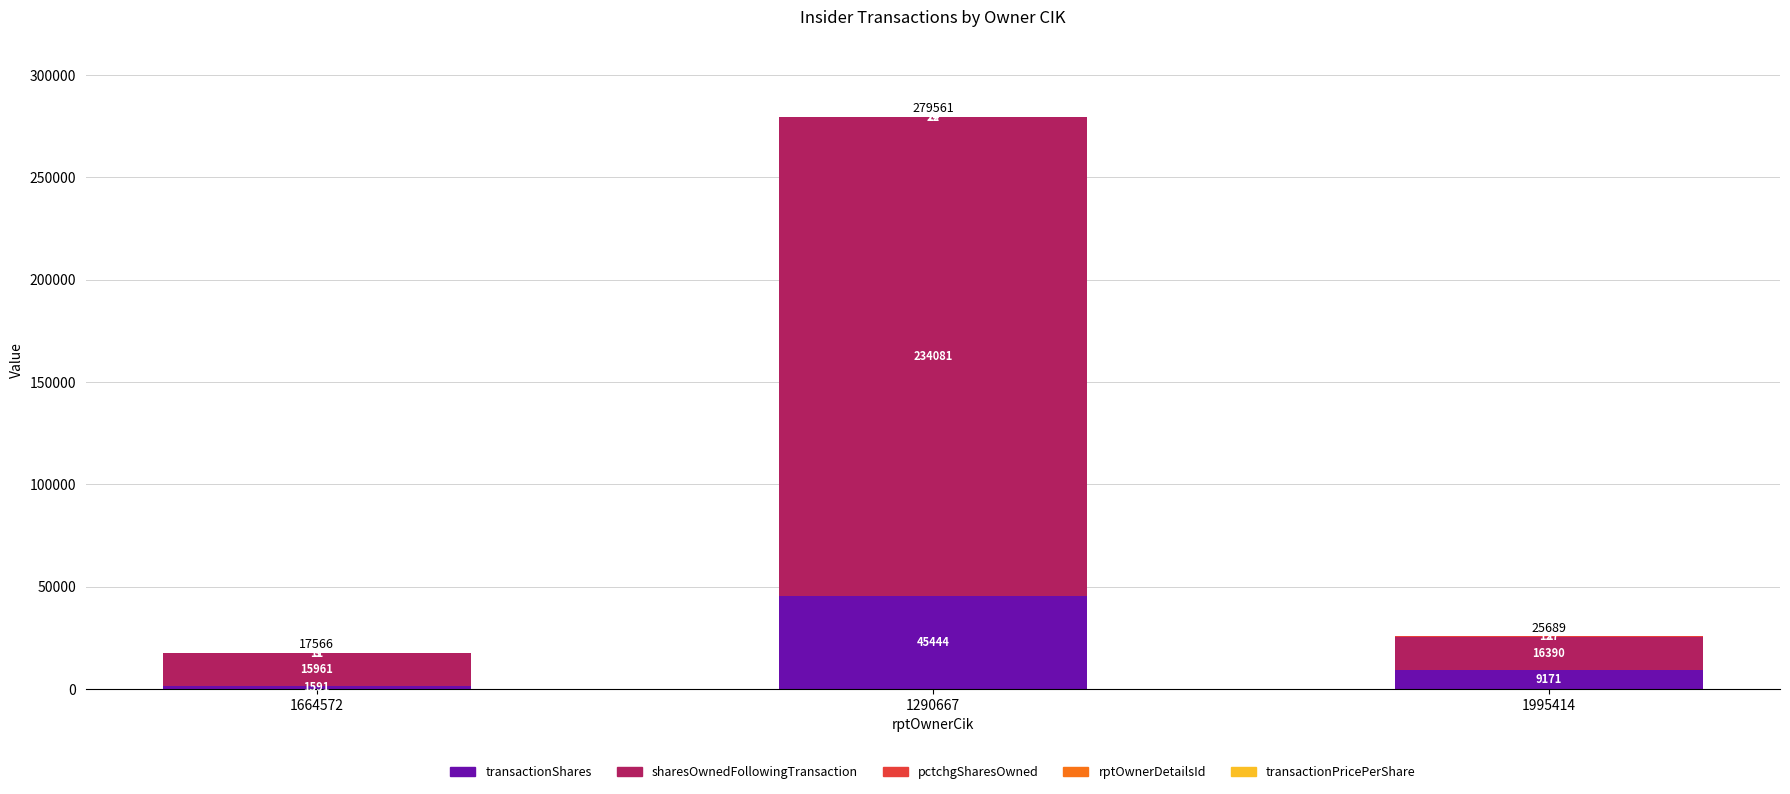

At which category is the sum across all series the highest?

1290667